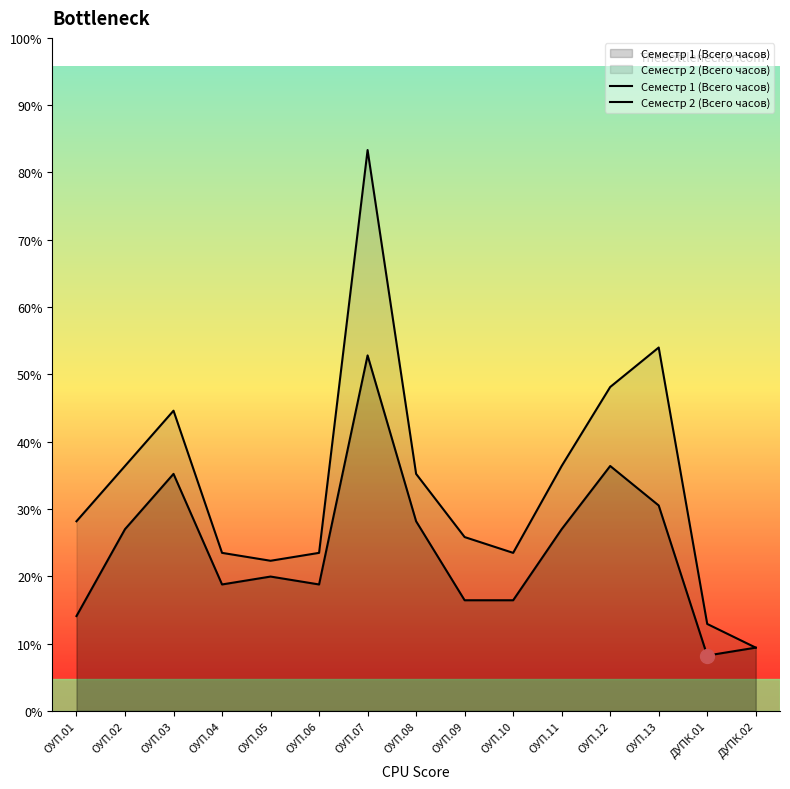

Reading left to right, transcribe all the data shown in this chart.

Семестр 1 (Всего часов): 24	46	60	32	34	32	90	48	28	28	46	62	52	14	16
Семестр 2 (Всего часов): 48	62	76	40	38	40	142	60	44	40	62	82	92	22	16